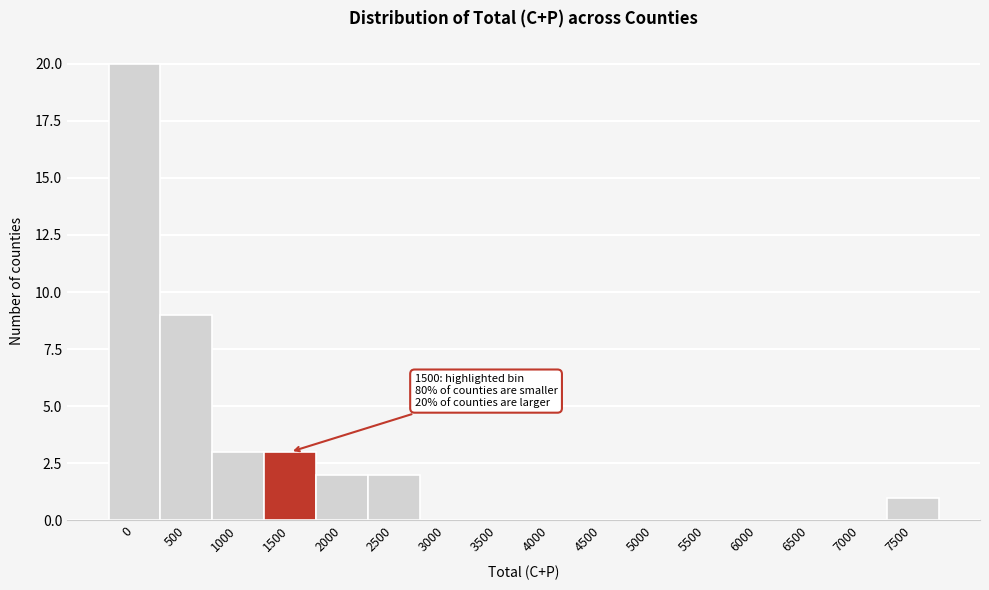

Reading right to left, transcribe all the data shown in this chart.

7500=1	7000=0	6500=0	6000=0	5500=0	5000=0	4500=0	4000=0	3500=0	3000=0	2500=2	2000=2	1500=3	1000=3	500=9	0=20